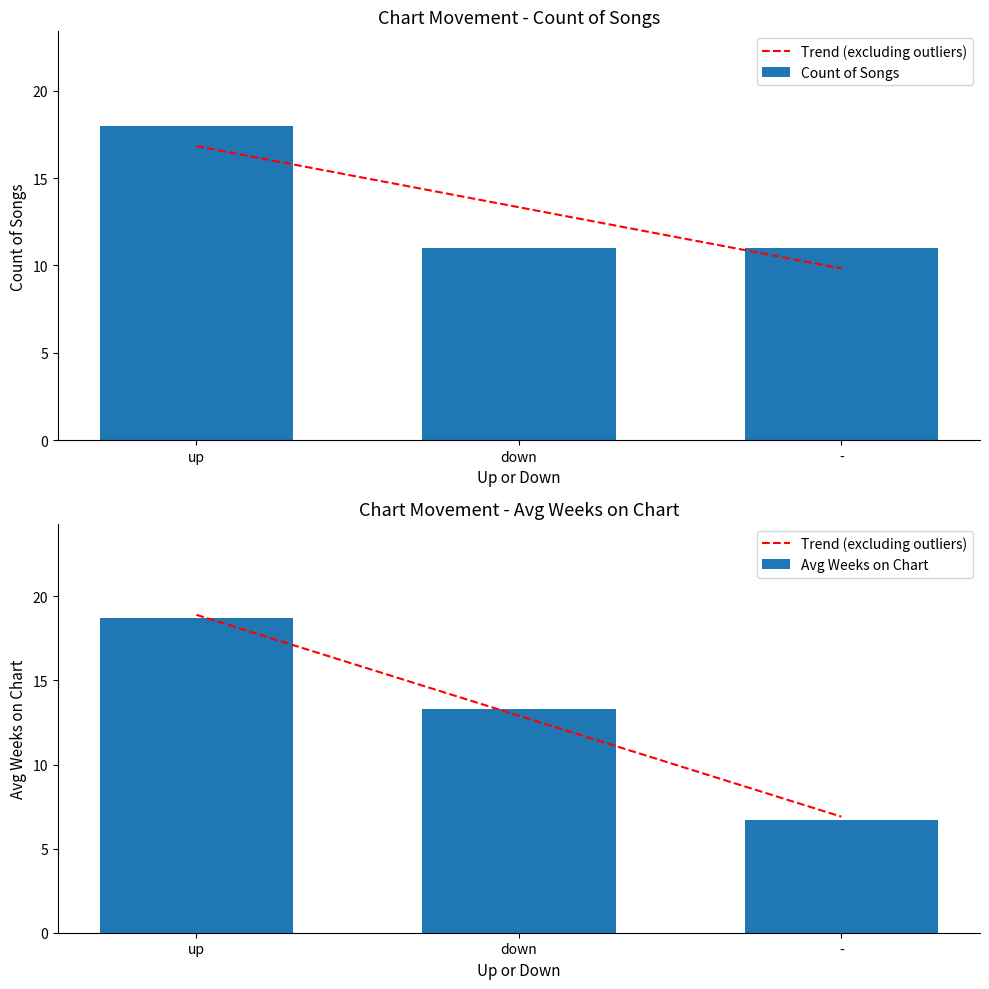

At how many categories does at least one series exceed 17?

1